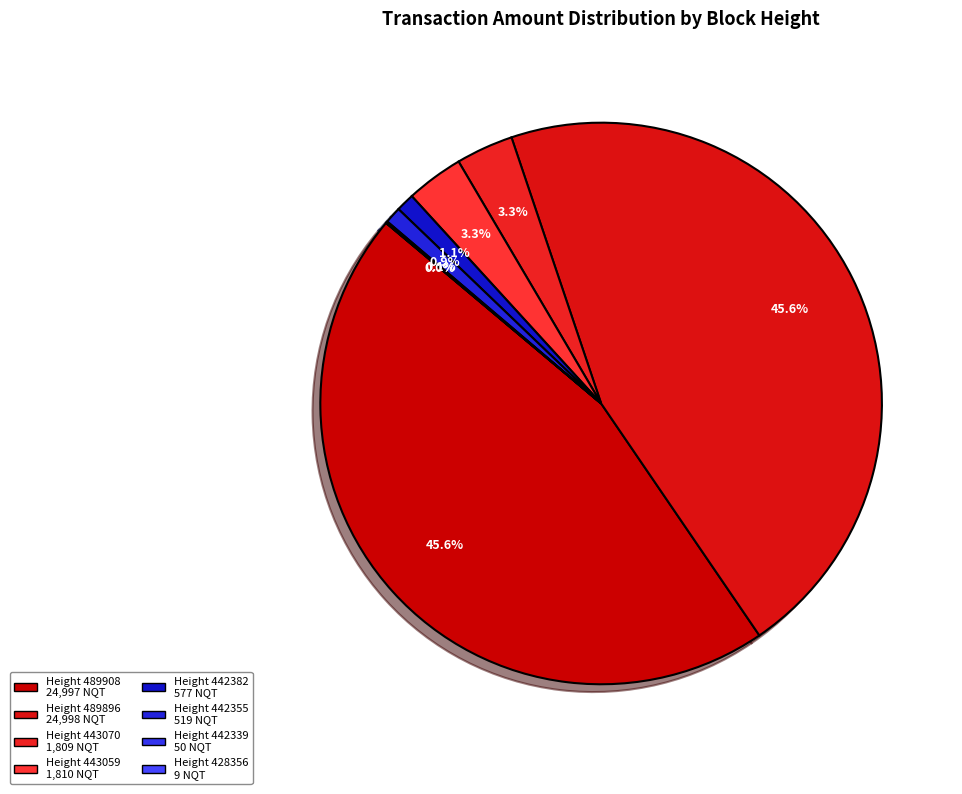

How many slices are in this pie chart?

8